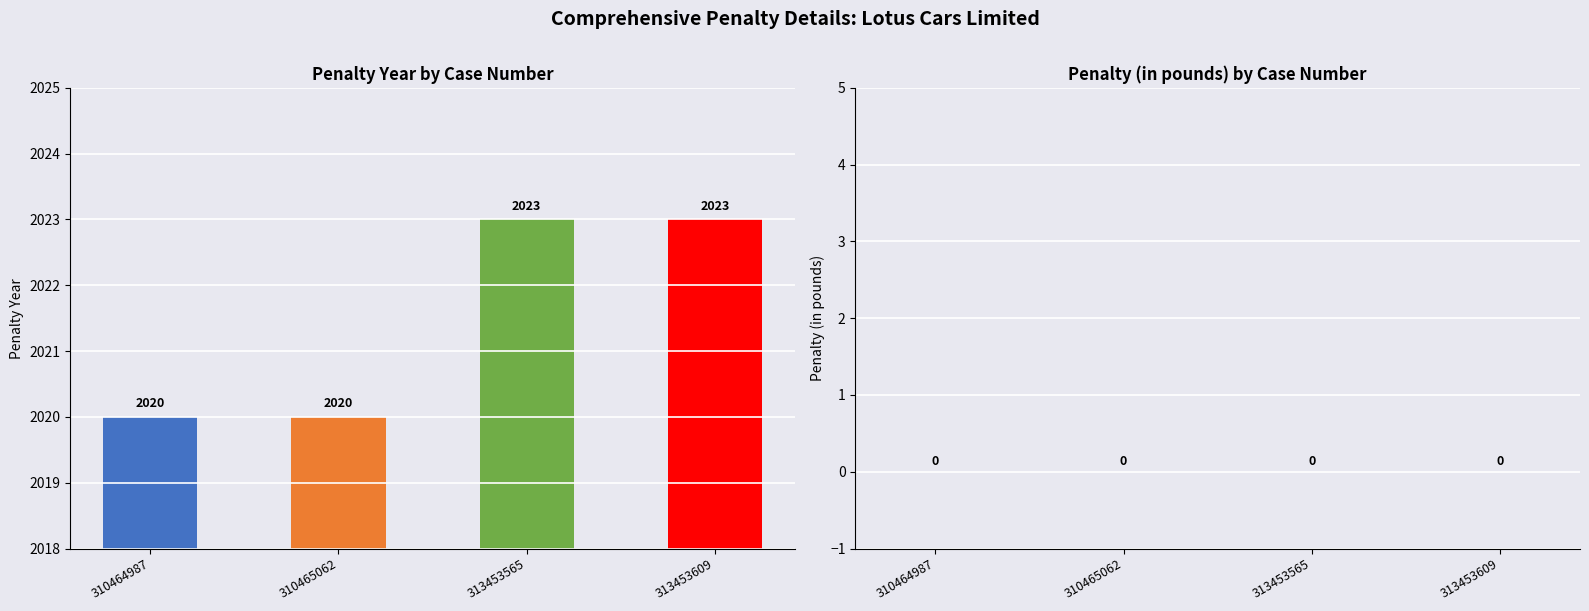

What is the ratio of the value at 313453609 to the value at 313453565?

1.0